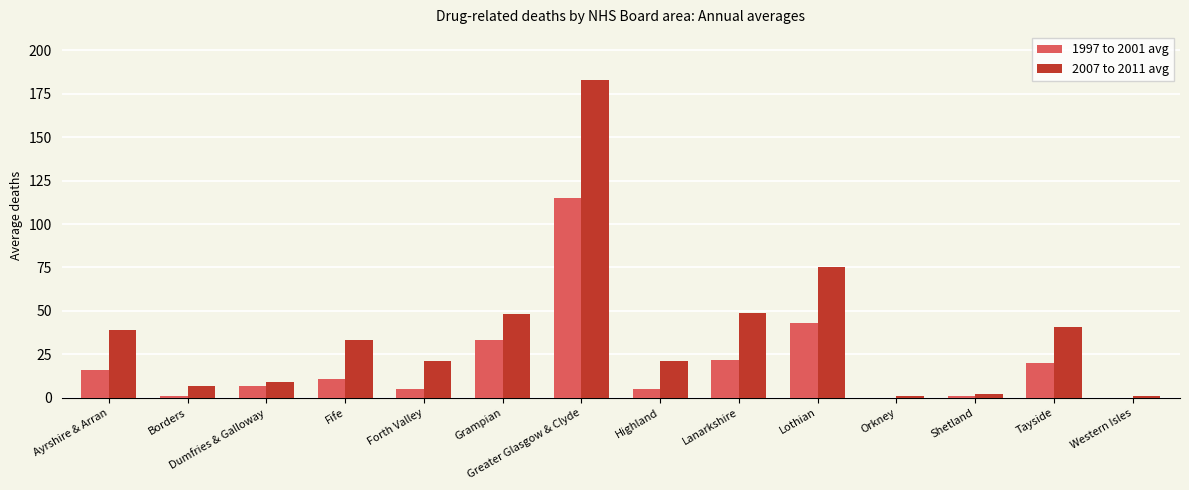

Count the number of categories in the chart.

14